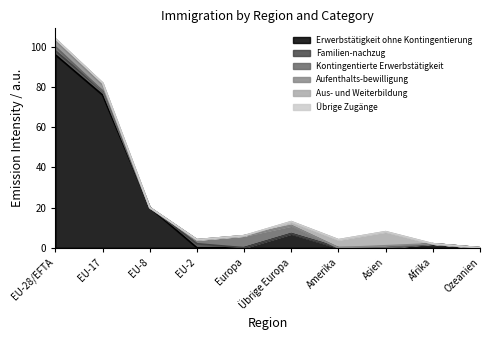

Is it true that Kontingentierte Erwerbstätigkeit equals 10 at Europa?

False